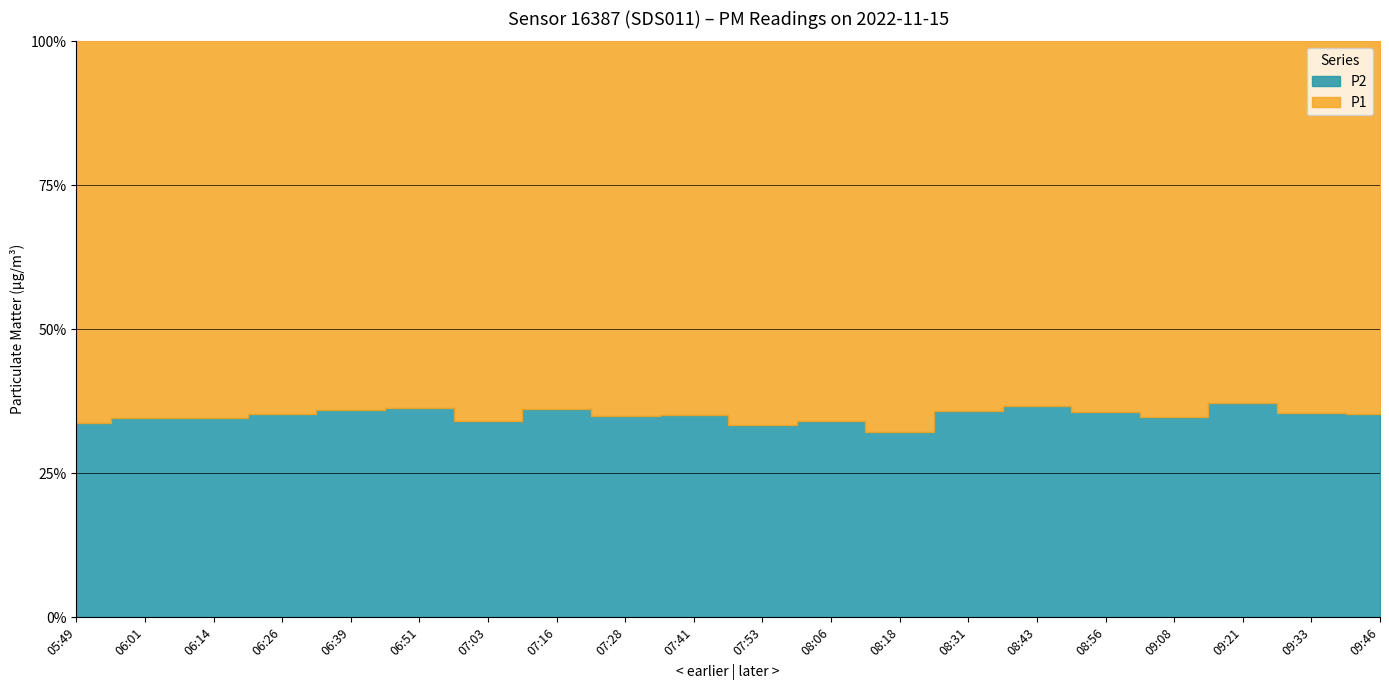

Rank the categories by P1 value from lowest to highest.

09:21, 08:56, 06:51, 08:43, 09:08, 07:28, 08:31, 09:46, 07:41, 07:16, 06:39, 09:33, 06:26, 08:06, 07:03, 06:01, 06:14, 07:53, 05:49, 08:18